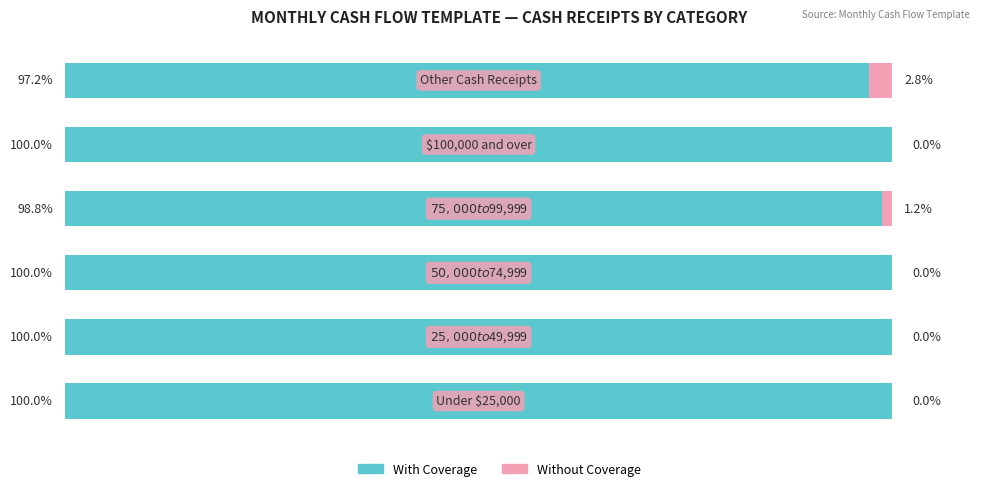

Reading left to right, transcribe all the data shown in this chart.

With Coverage: 100.0	100.0	100.0	98.8	100.0	97.2
Without Coverage: 0.0	0.0	0.0	1.2	0.0	2.8